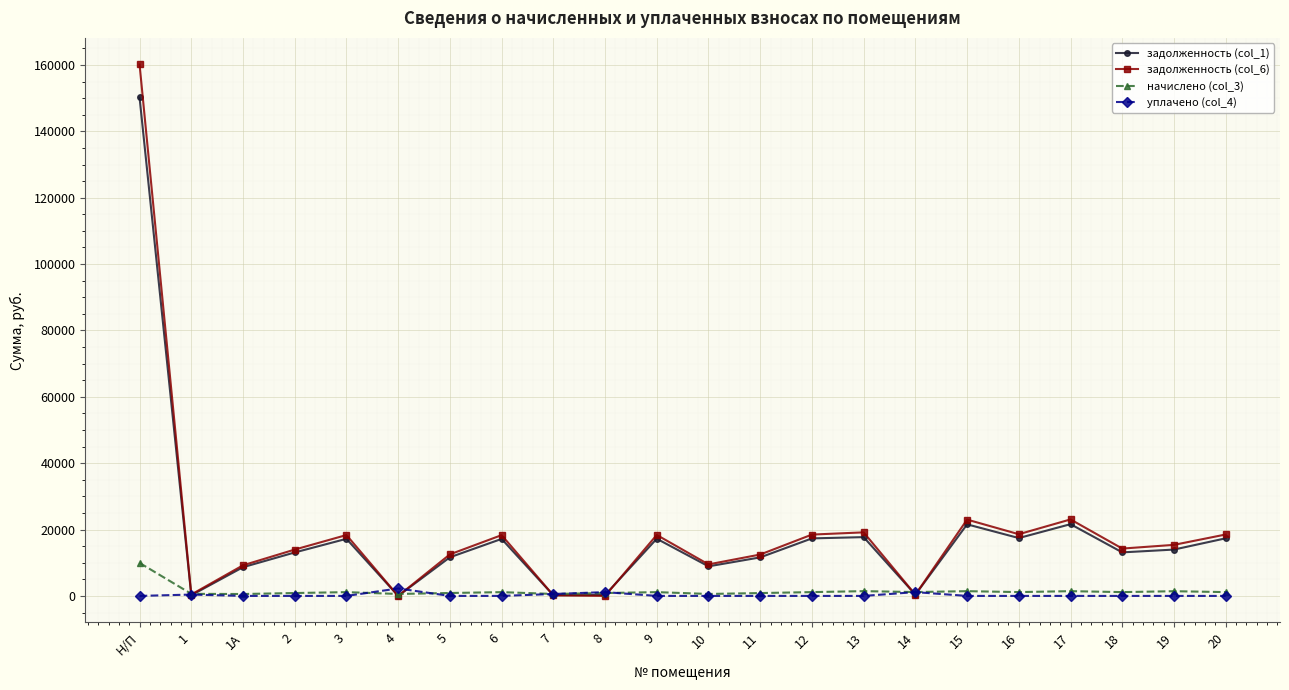

Which series has the largest range (max minus min)?

задолженность (col_6)